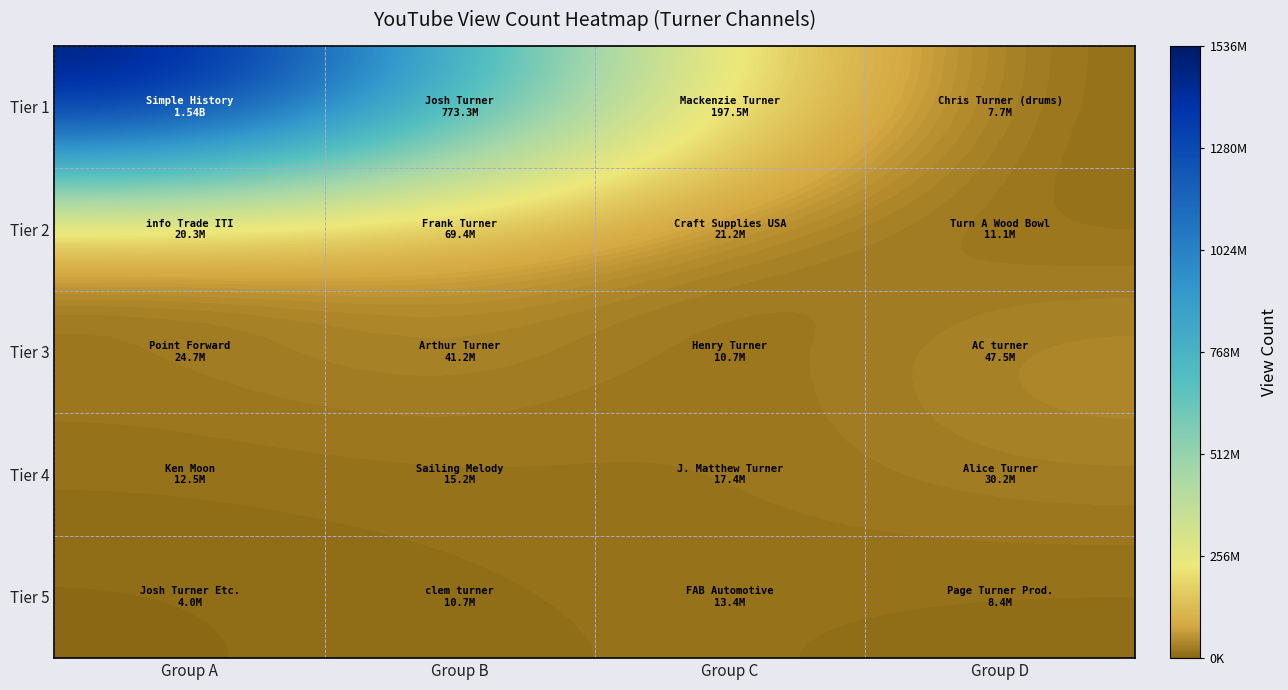

Reading left to right, what are all the values shown in this chart?

Tier 1: Group A=1536811074	Group B=773277981	Group C=197491130	Group D=7660538
Tier 2: Group A=20337157	Group B=69429209	Group C=21209517	Group D=11063803
Tier 3: Group A=24731897	Group B=41151875	Group C=10709897	Group D=47468295
Tier 4: Group A=12505569	Group B=15223747	Group C=17375259	Group D=30213060
Tier 5: Group A=4022200	Group B=10678070	Group C=13440156	Group D=8363501